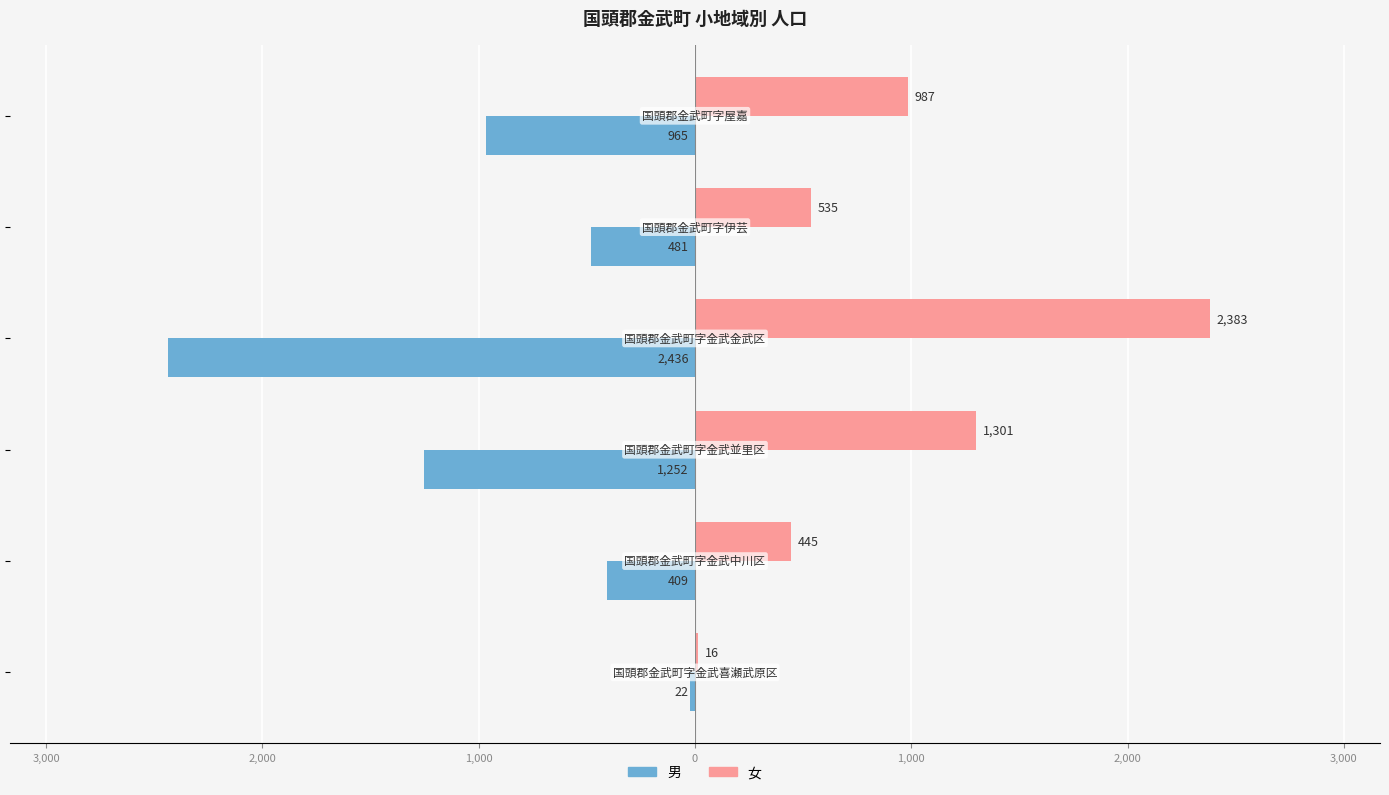

What are all the series names shown in the legend?

男, 女